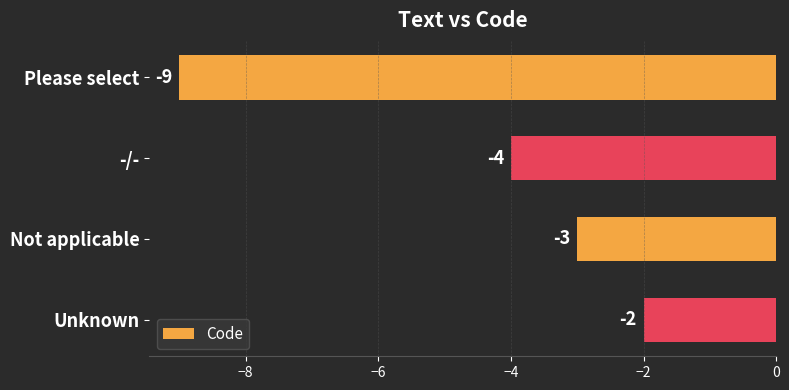

Where is the data nearest to the value -5?

-/-